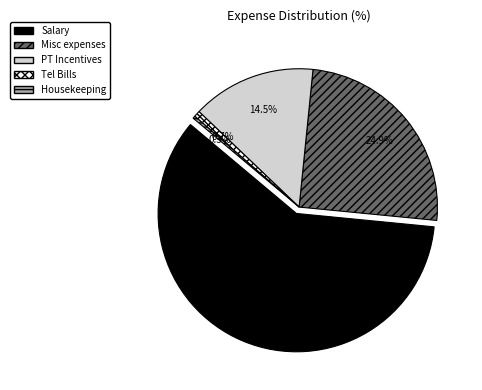

To the nearest percent, what is the combined percentage of Salary and Misc expenses?

85%